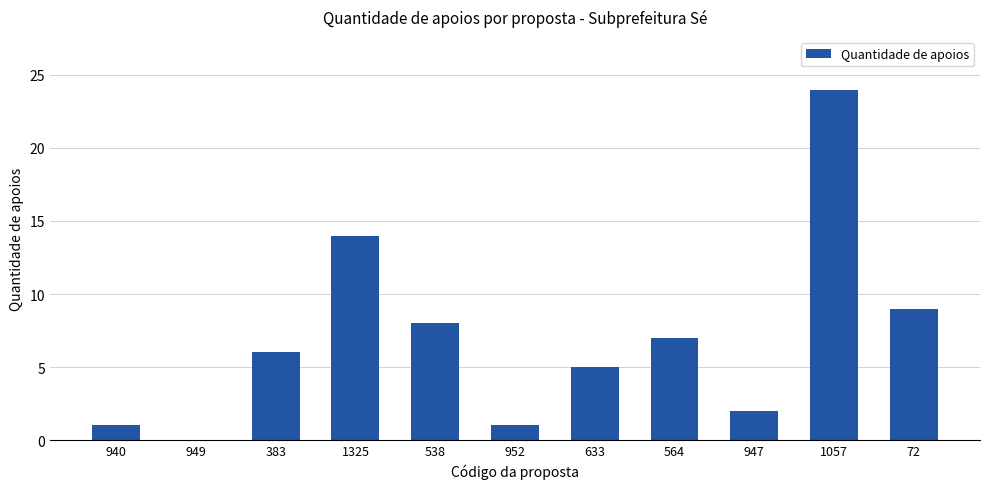

What is the approximate value at 72?

9